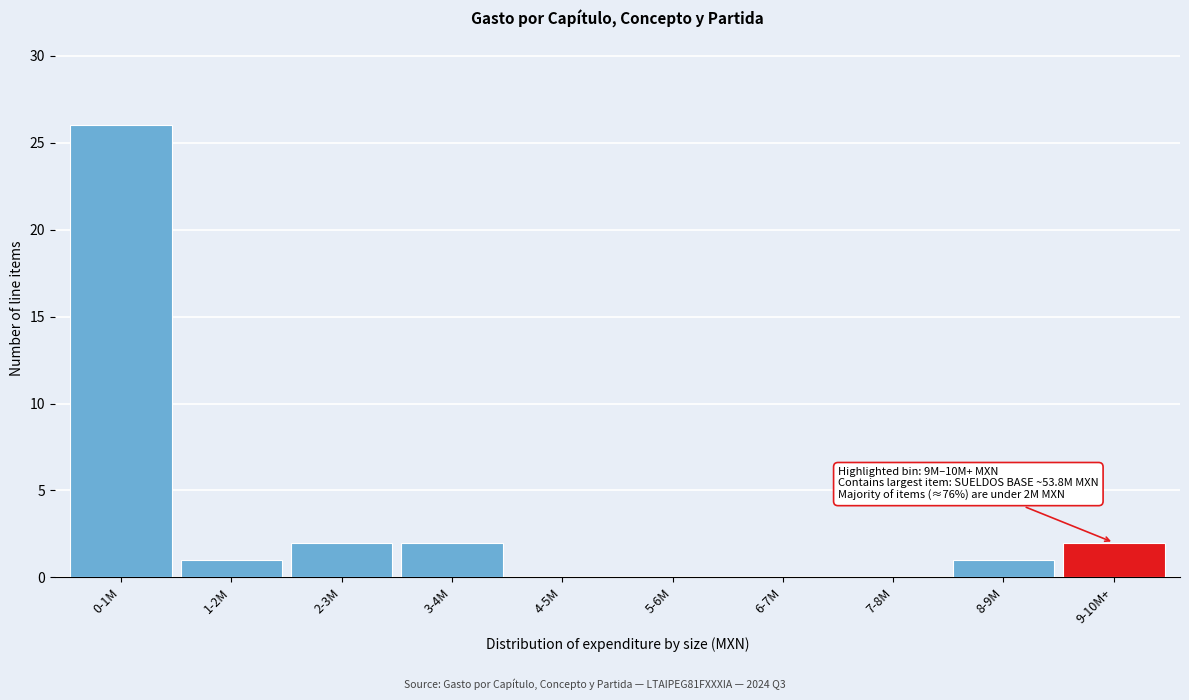

Reading left to right, transcribe all the data shown in this chart.

0-1M=26	1-2M=1	2-3M=2	3-4M=2	4-5M=0	5-6M=0	6-7M=0	7-8M=0	8-9M=1	9-10M+=2